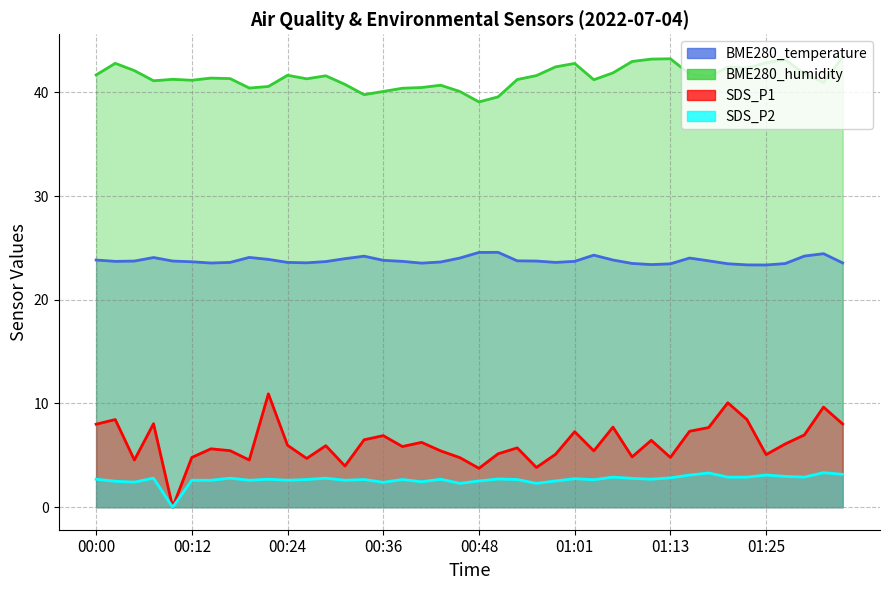

True or false: SDS_P1 and BME280_humidity intersect in this chart.

False